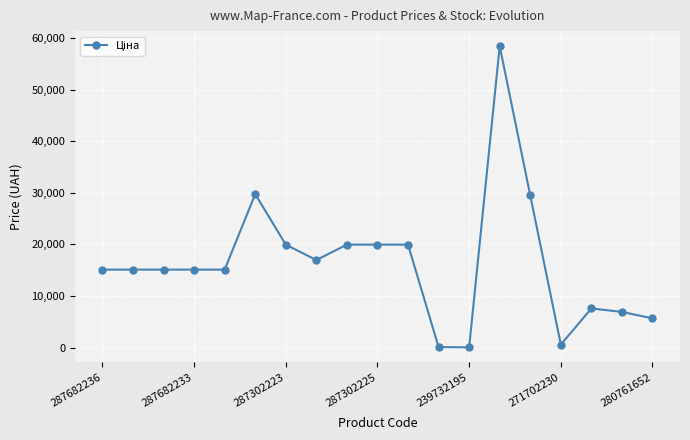

True or false: there are more than 0 points higher than both neighbors.

True